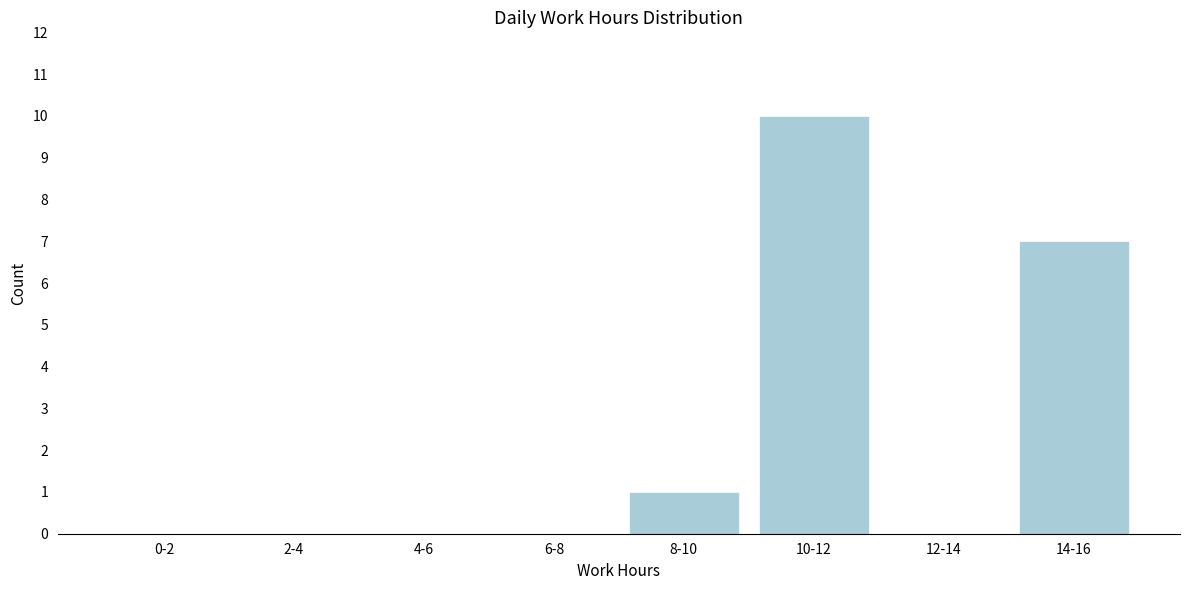

Reading right to left, list all the values displayed in this chart.

14-16=7	12-14=0	10-12=10	8-10=1	6-8=0	4-6=0	2-4=0	0-2=0